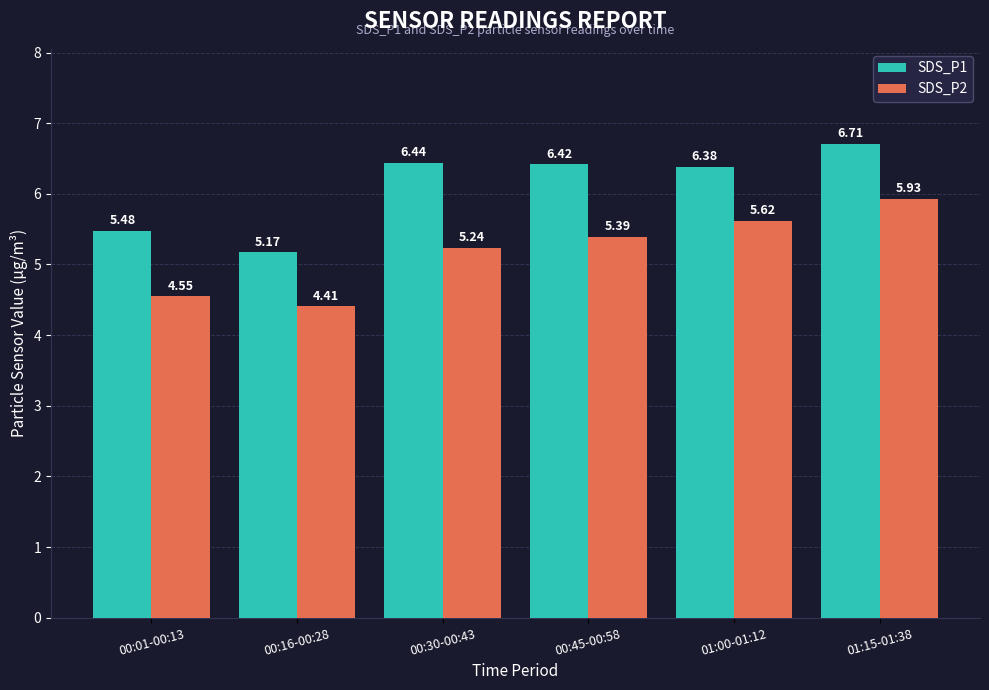

What is the spread (max minus min) of values at 00:16-00:28?

0.8